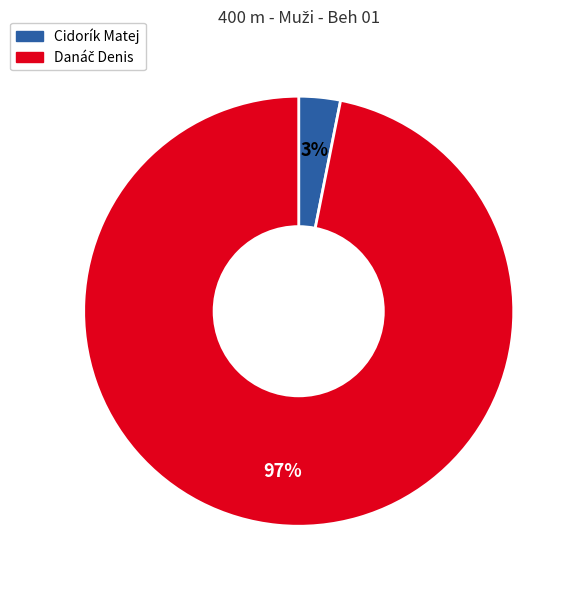

True or false: Cidorík Matej accounts for 3% of the total.

True